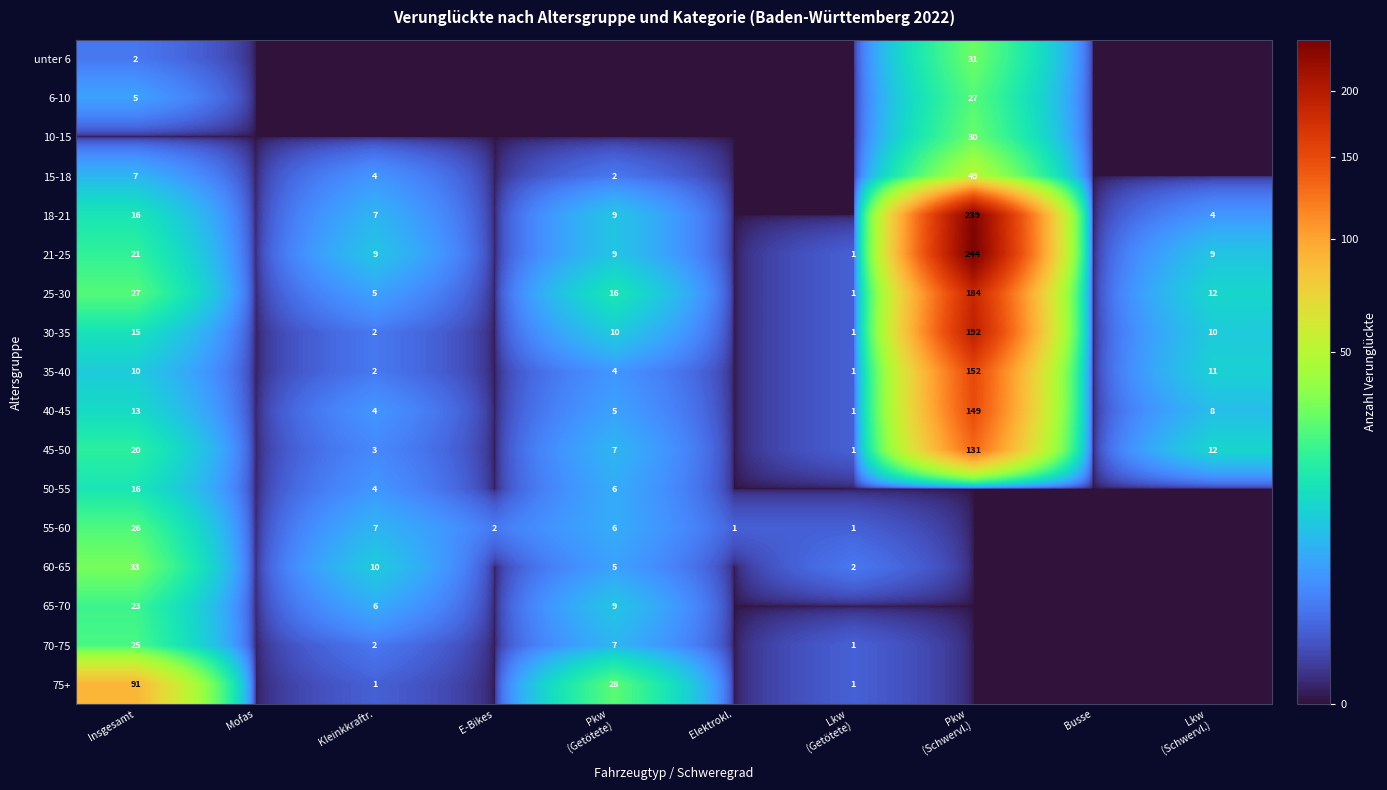

Read the 35-40 value at Insgesamt, to the nearest 5.

10